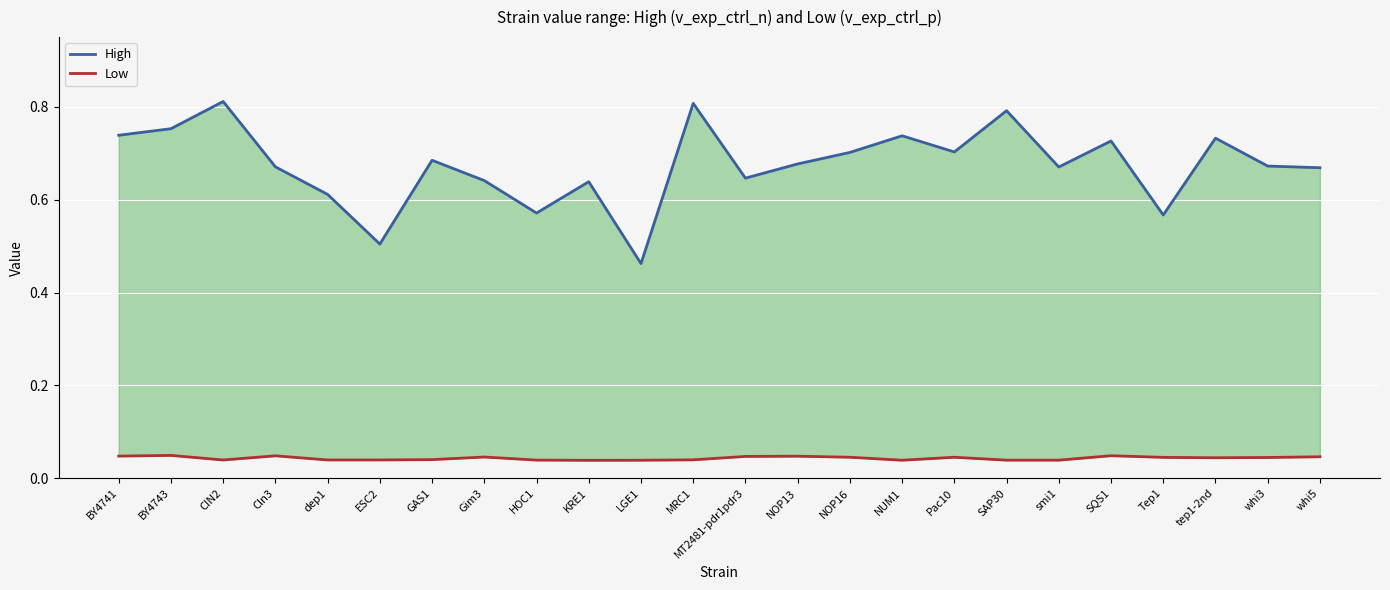

Rank the categories by High value from lowest to highest.

LGE1, ESC2, Tep1, HOC1, dep1, KRE1, Gim3, MT2481-pdr1pdr3, whi5, smi1, Cln3, whi3, NOP13, GAS1, NOP16, Pac10, SQS1, tep1-2nd, NUM1, BY4741, BY4743, SAP30, MRC1, CIN2